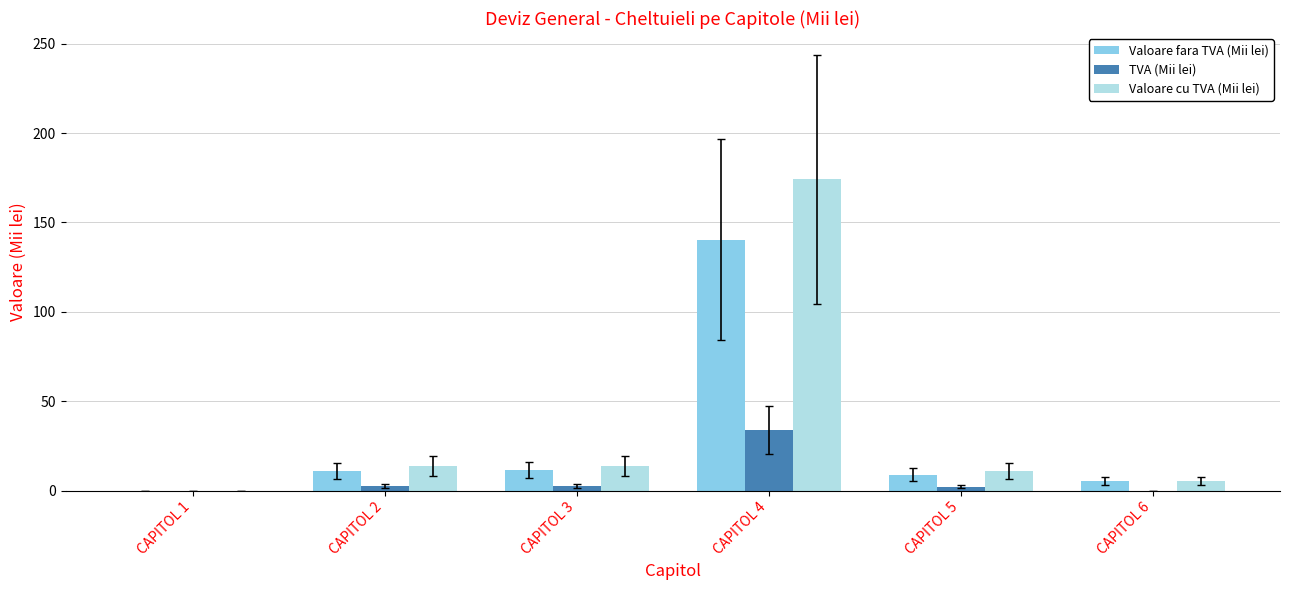

The value of Valoare fara TVA (Mii lei) at CAPITOL 3 is 11.2. True or false?

True